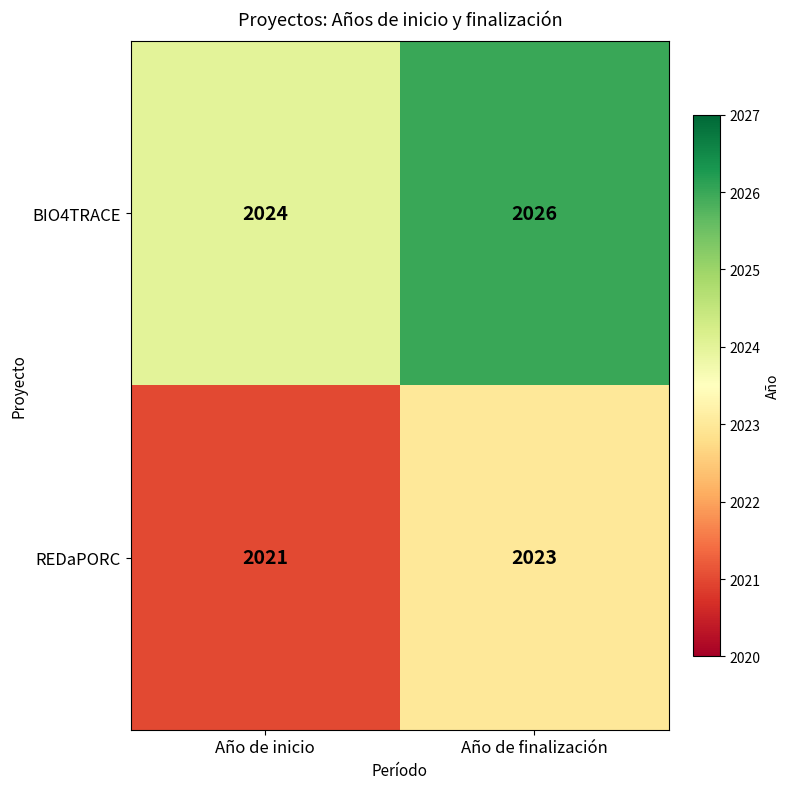

What is the smallest value displayed?

2021